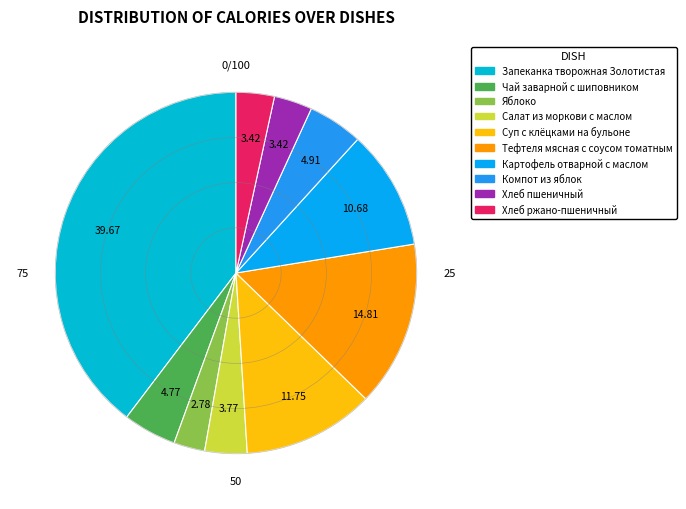

To the nearest percent, what is the difference between the largest and smallest slice percentages?

37%